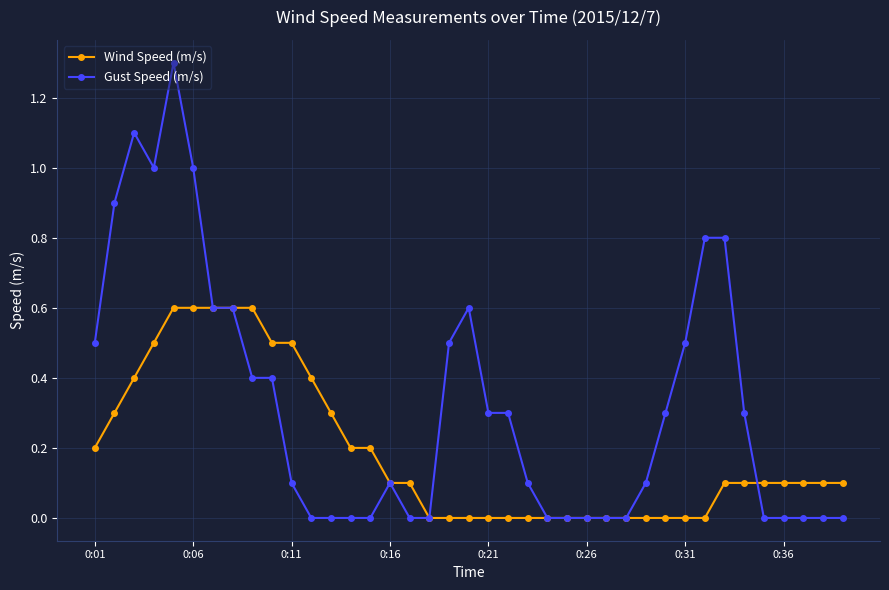

What is the value of the Wind Speed (m/s) point at the 39th from the left?

0.1